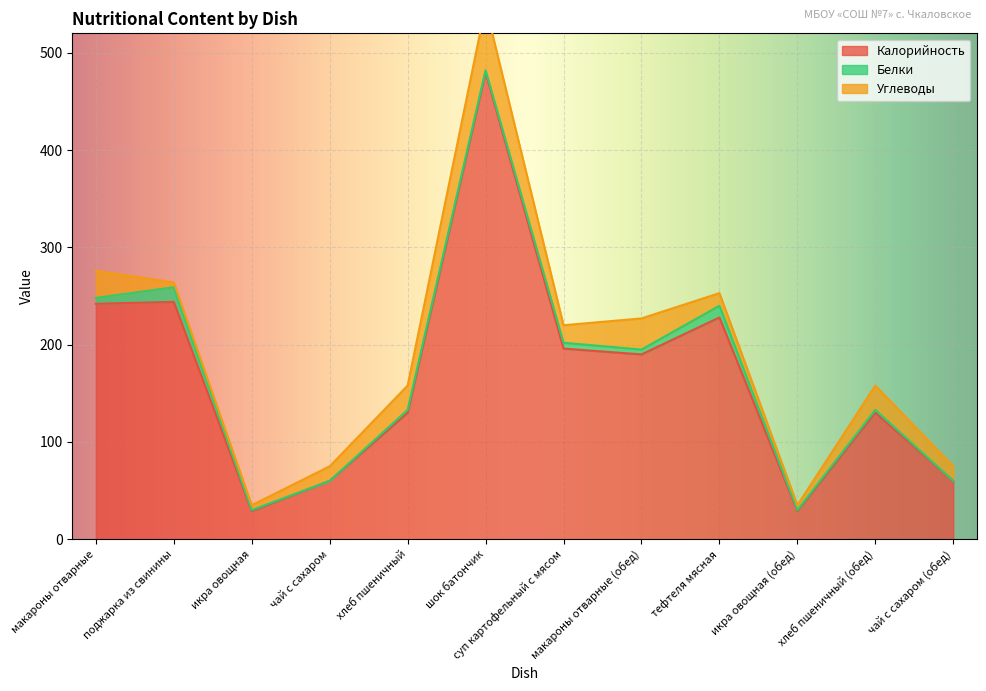

The Калорийность series shows 380 at поджарка из свинины. True or false?

False